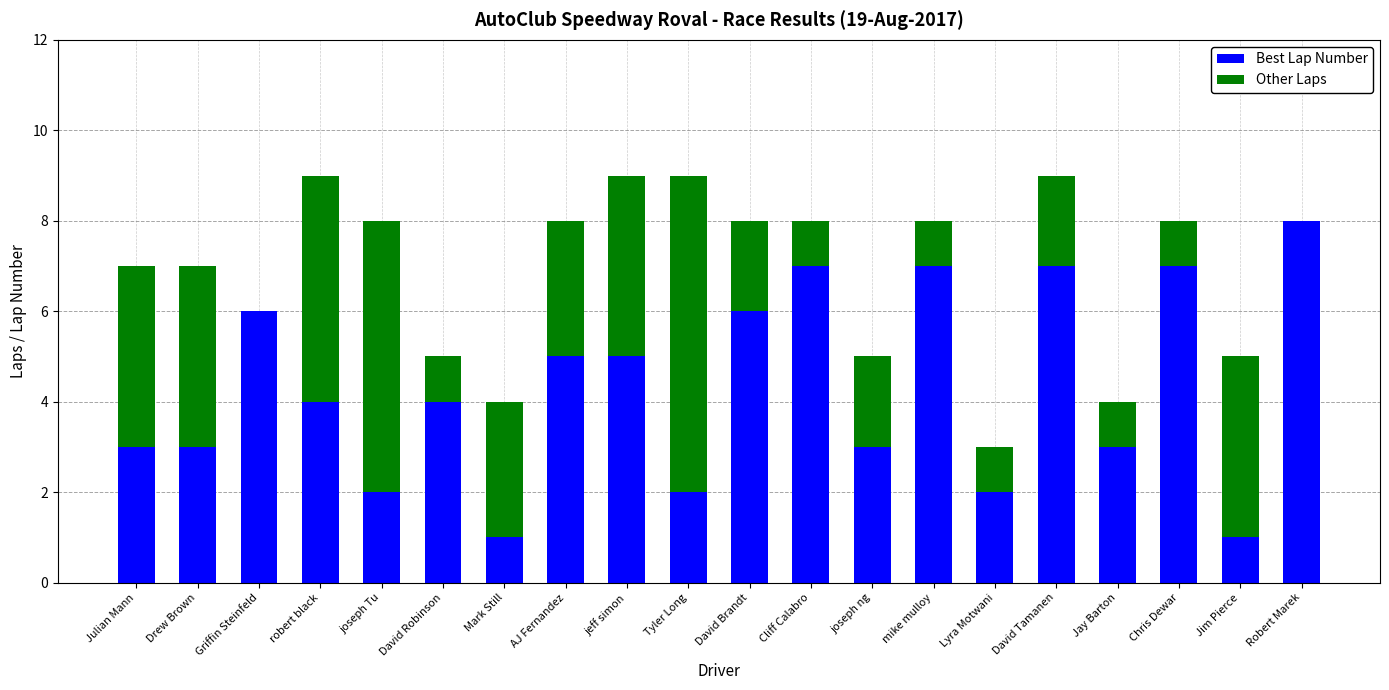

What is the total value across all series at joseph Tu?

8